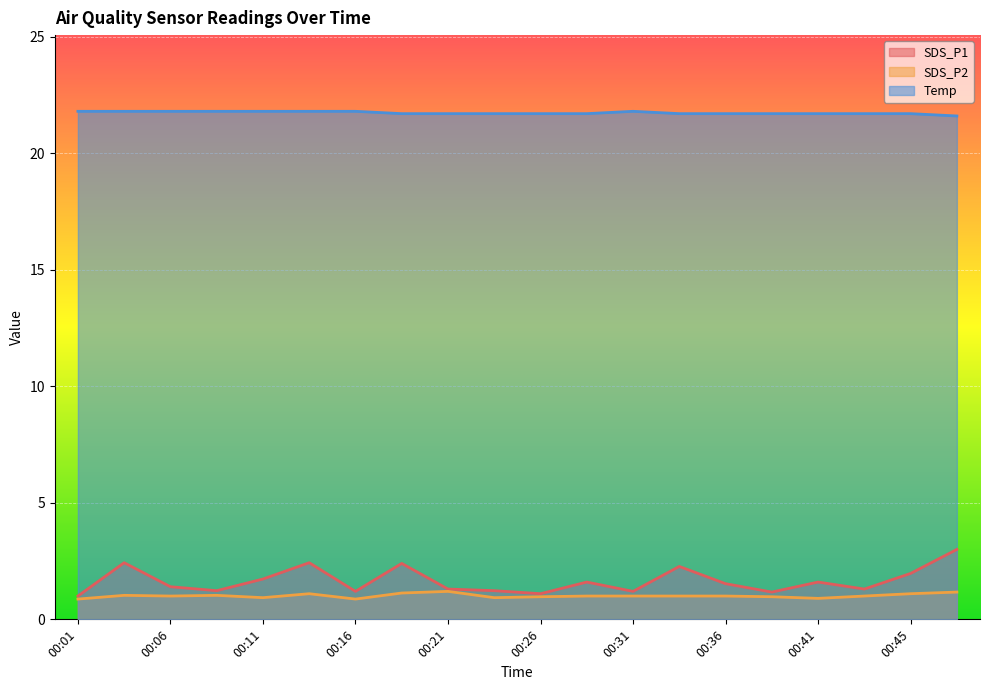

Between 00:06 and 00:48, which series saw the biggest shift?

SDS_P1